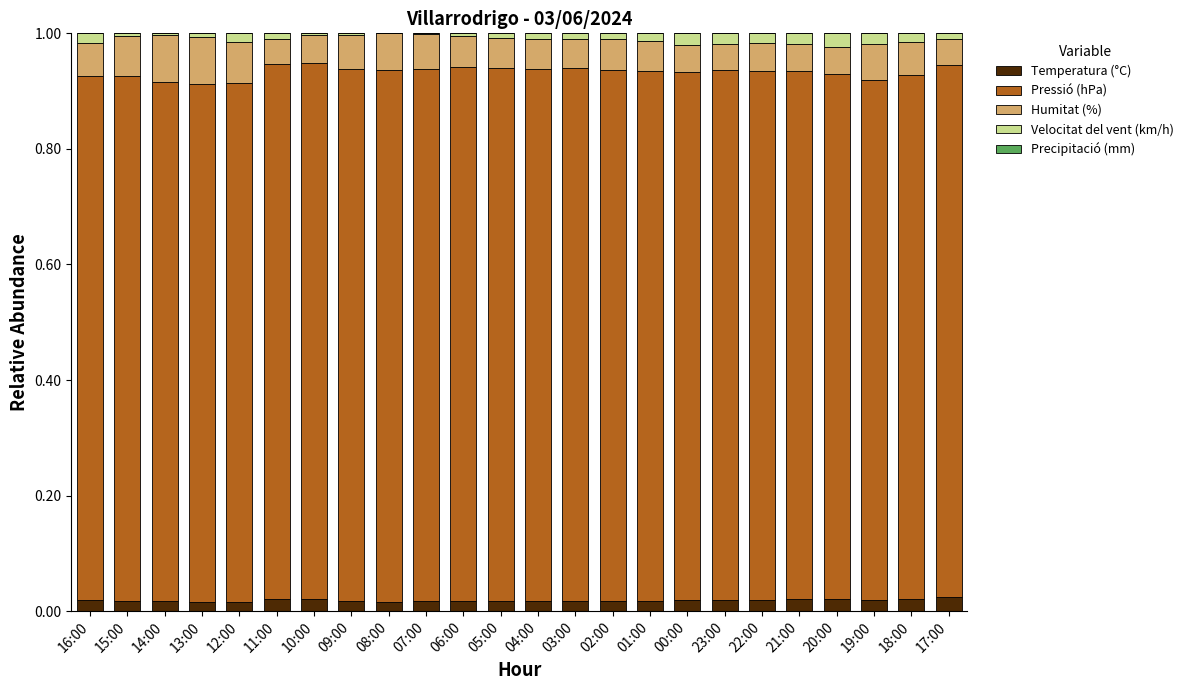

What is the sum of all Velocitat del vent (km/h) values?

0.3